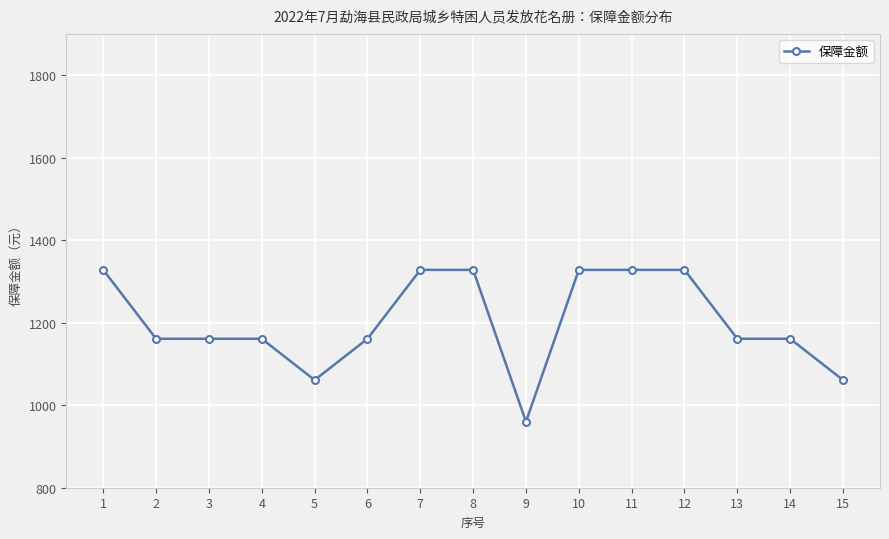

What is the difference between the maximum and minimum values?

368